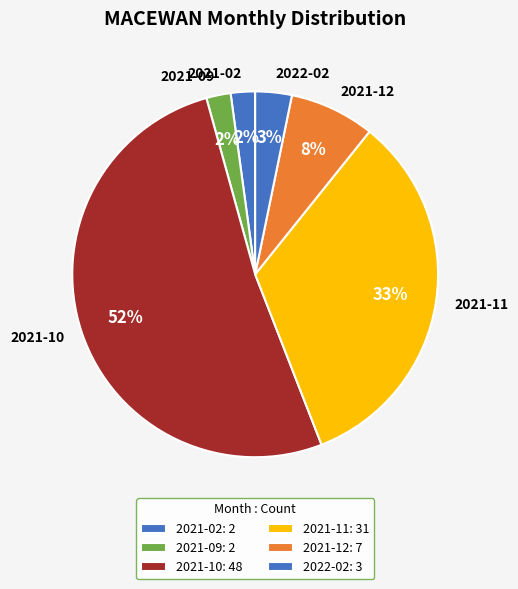

How many slices are in this pie chart?

6